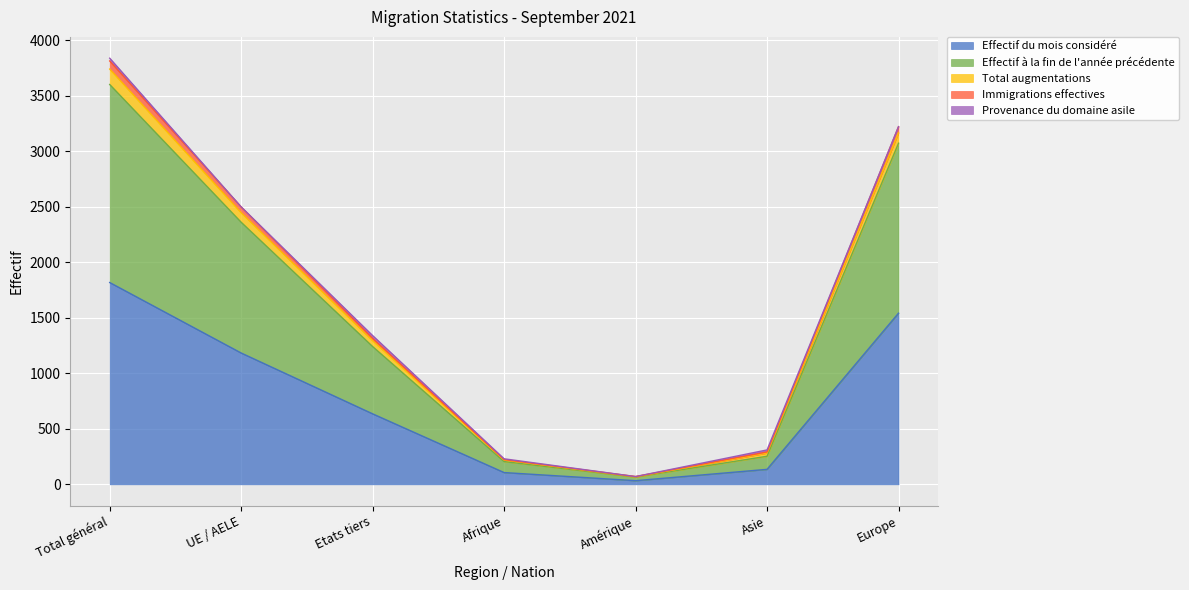

What is the maximum value for Effectif du mois considéré?

1818